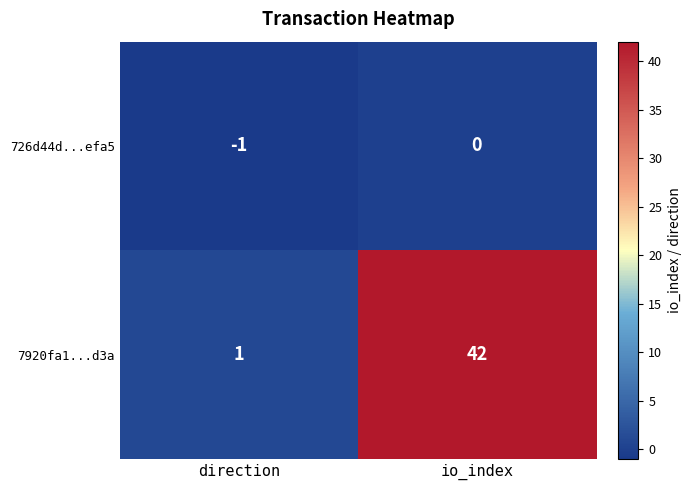

At how many categories does at least one series exceed 40?

1